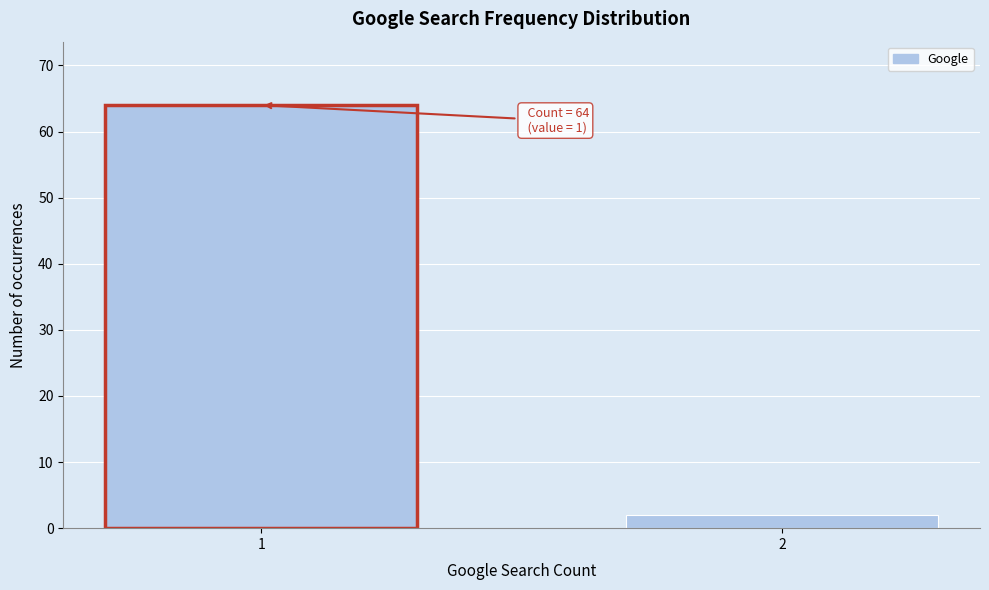

Reading left to right, list all the values displayed in this chart.

64	2